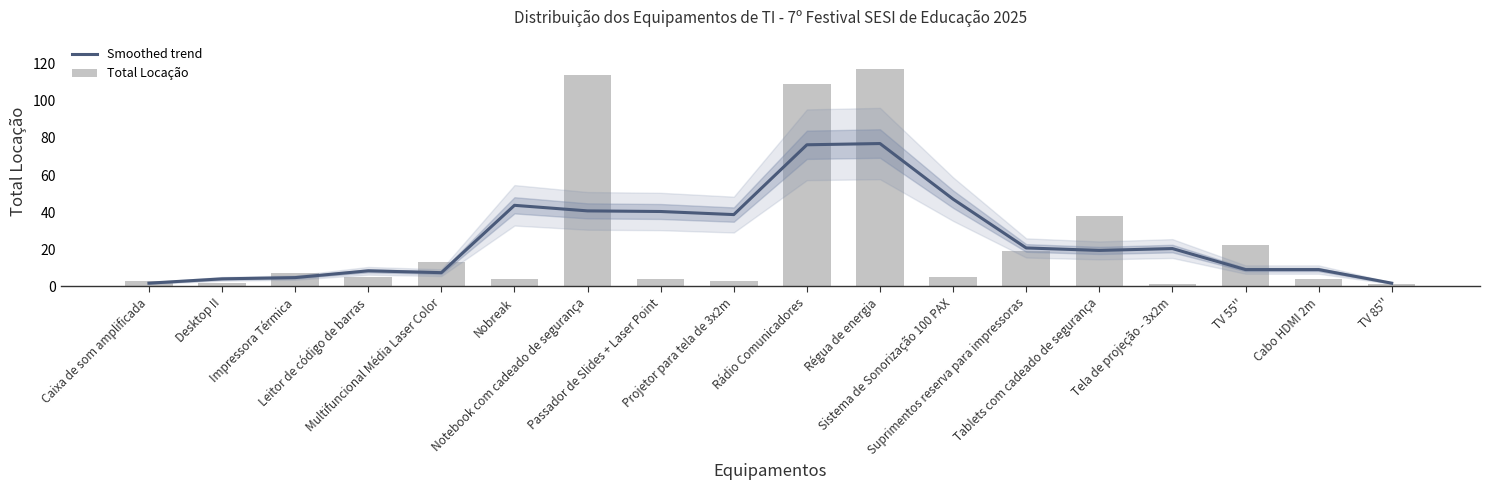

Is it true that Total Locação equals 1.0 at TV 85''?

True